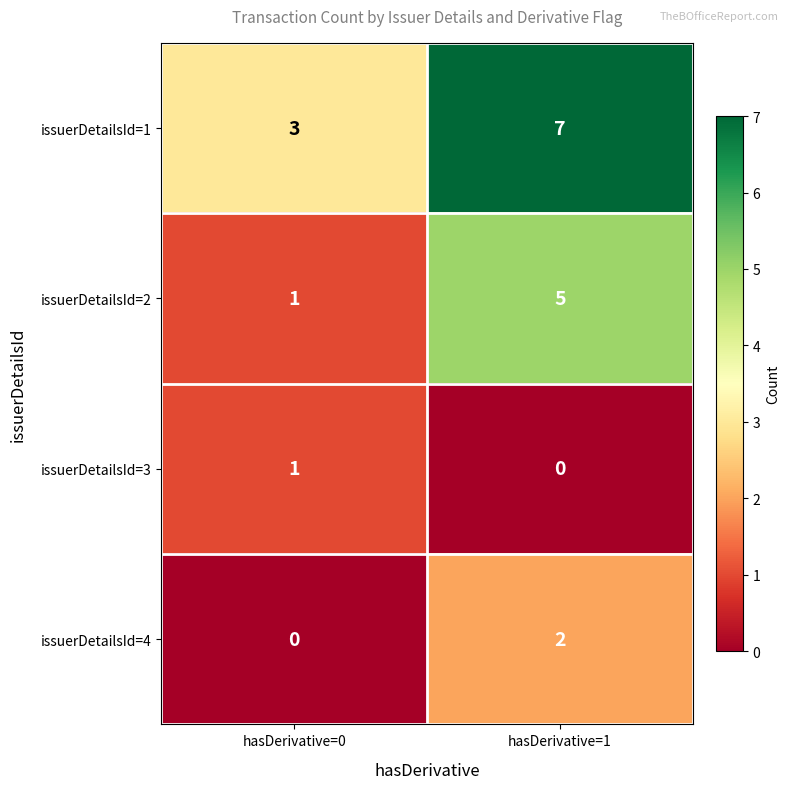

Rank the categories by issuerDetailsId=3 value from lowest to highest.

hasDerivative=1, hasDerivative=0